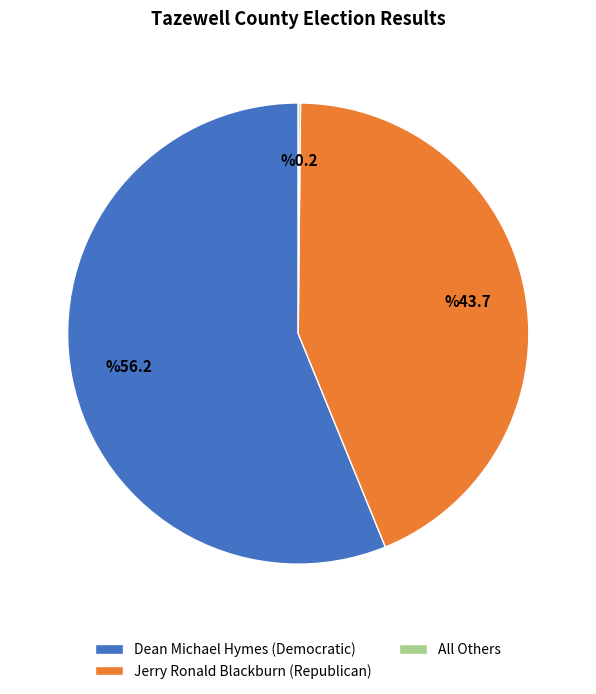

Does Dean Michael Hymes (Democratic) account for over 50% of the chart?

Yes